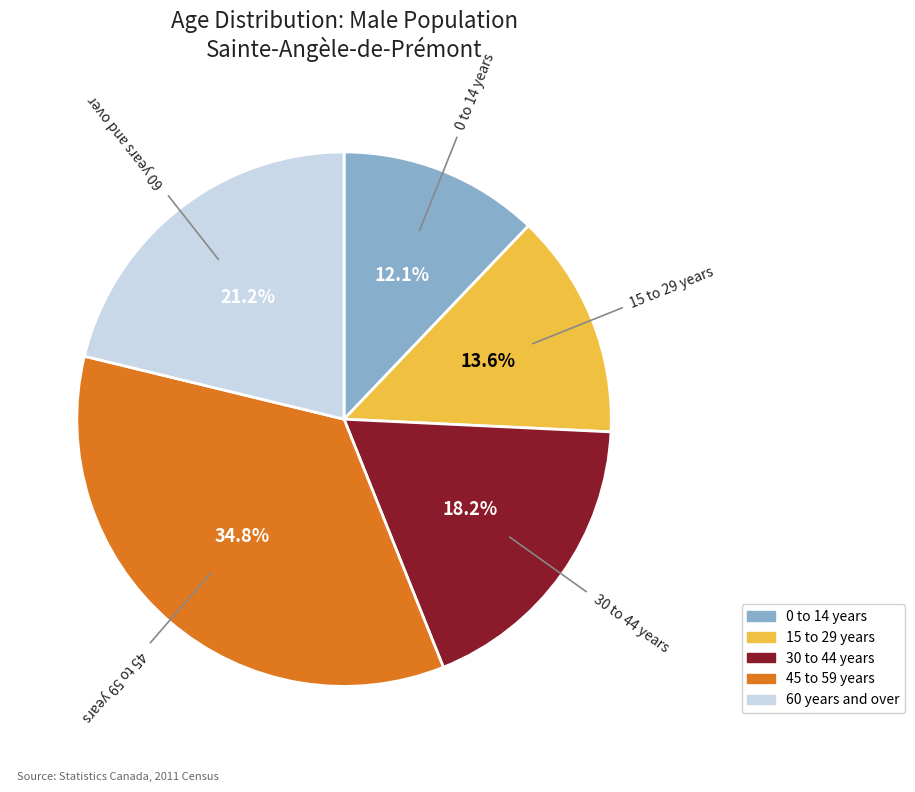

What portion of the pie excludes 0 to 14 years?

87.9%